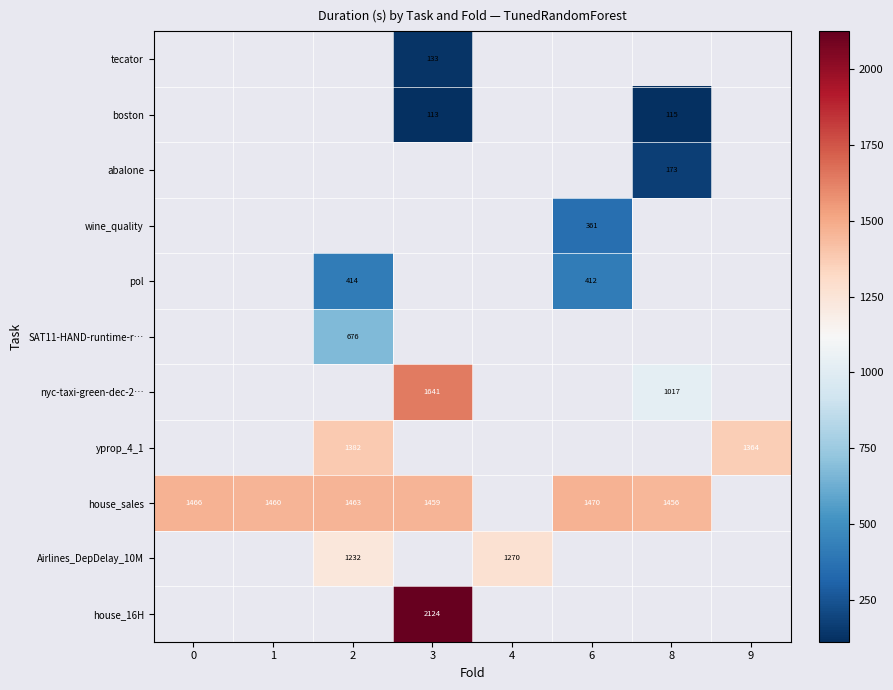

The value of house_sales at 2 is 1463.0. True or false?

True